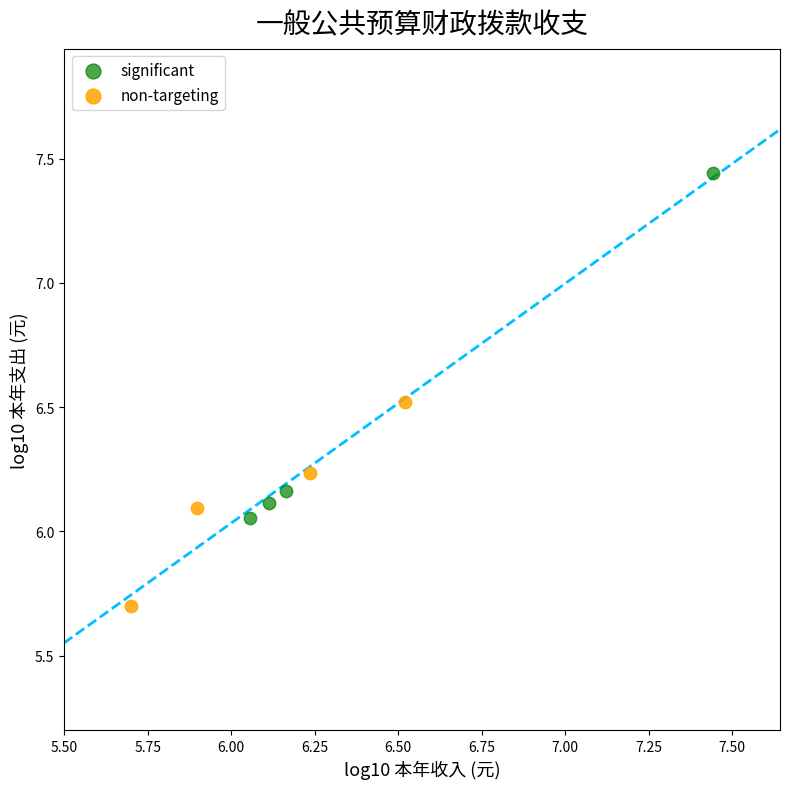

Which series contains the lowest Y value?

non-targeting